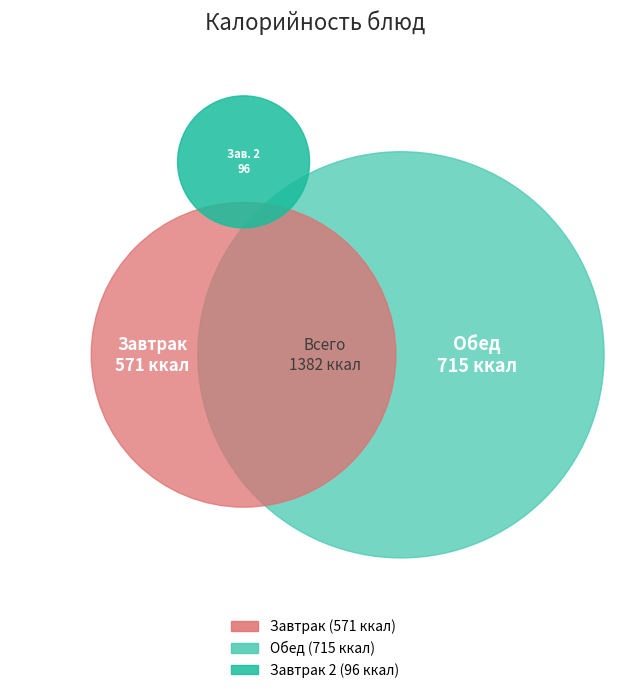

Is it true that Щи из свежей капусты с картофелем is 19% of the pie?

False